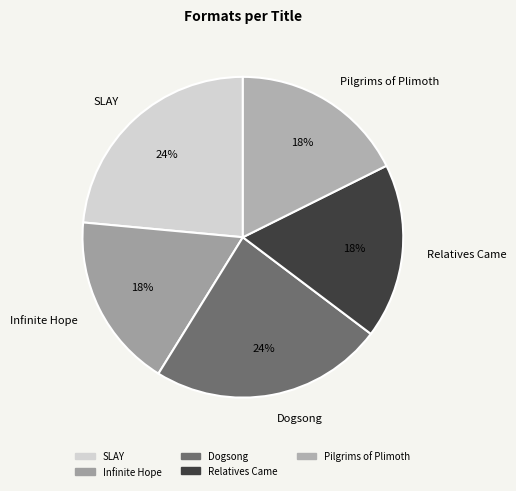

How many slices are in this pie chart?

5